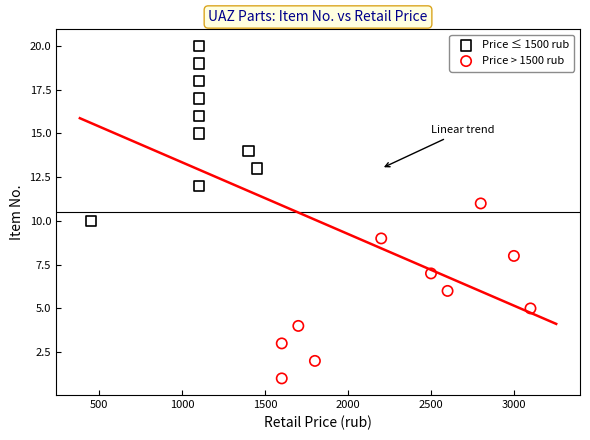

Which series contains the highest Y value?

Price ≤ 1500 rub